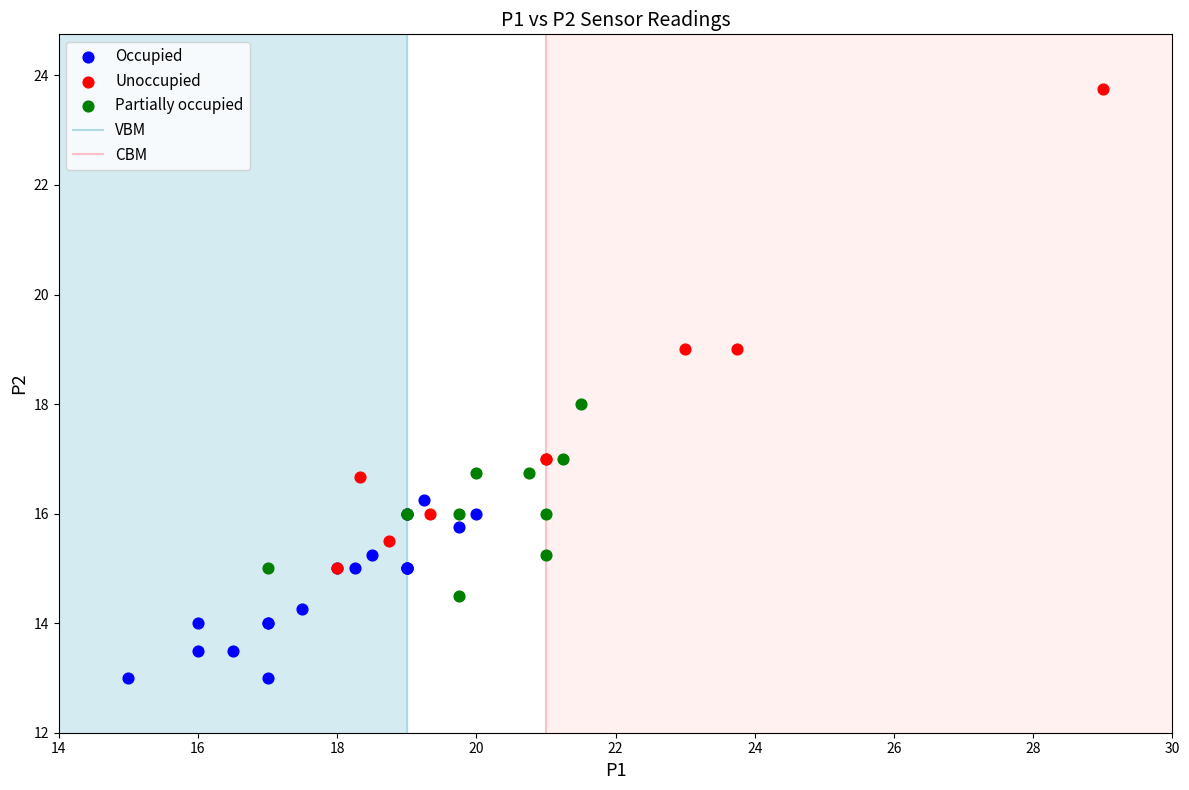

Which series reaches the maximum Y coordinate?

Unoccupied